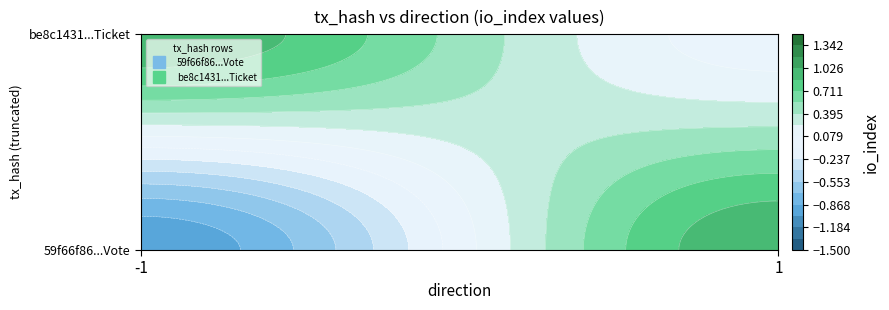

The 59f66f86a09833f12acd50bcddeac163b55d04d series shows 1 at 1. True or false?

True